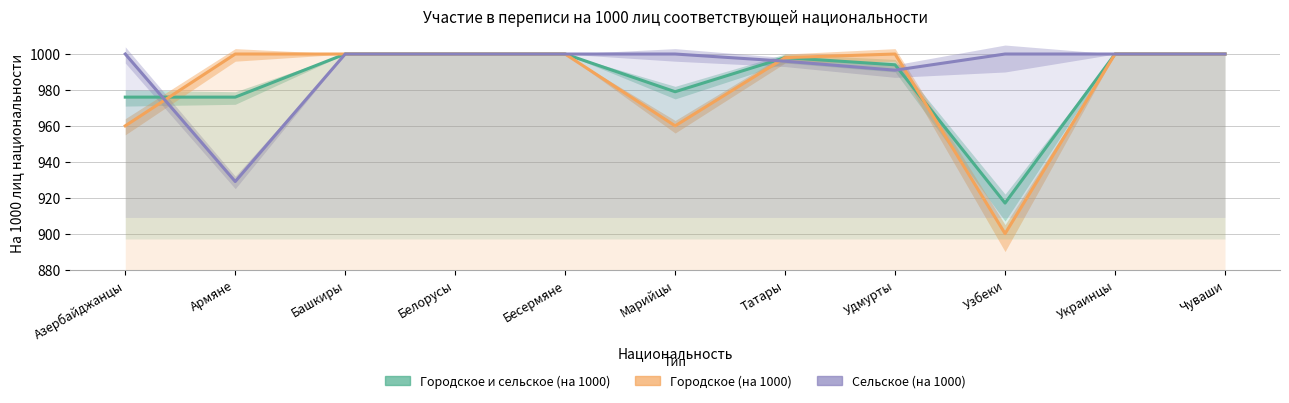

How many interior local valleys does the Городское (на 1000) series have?

2